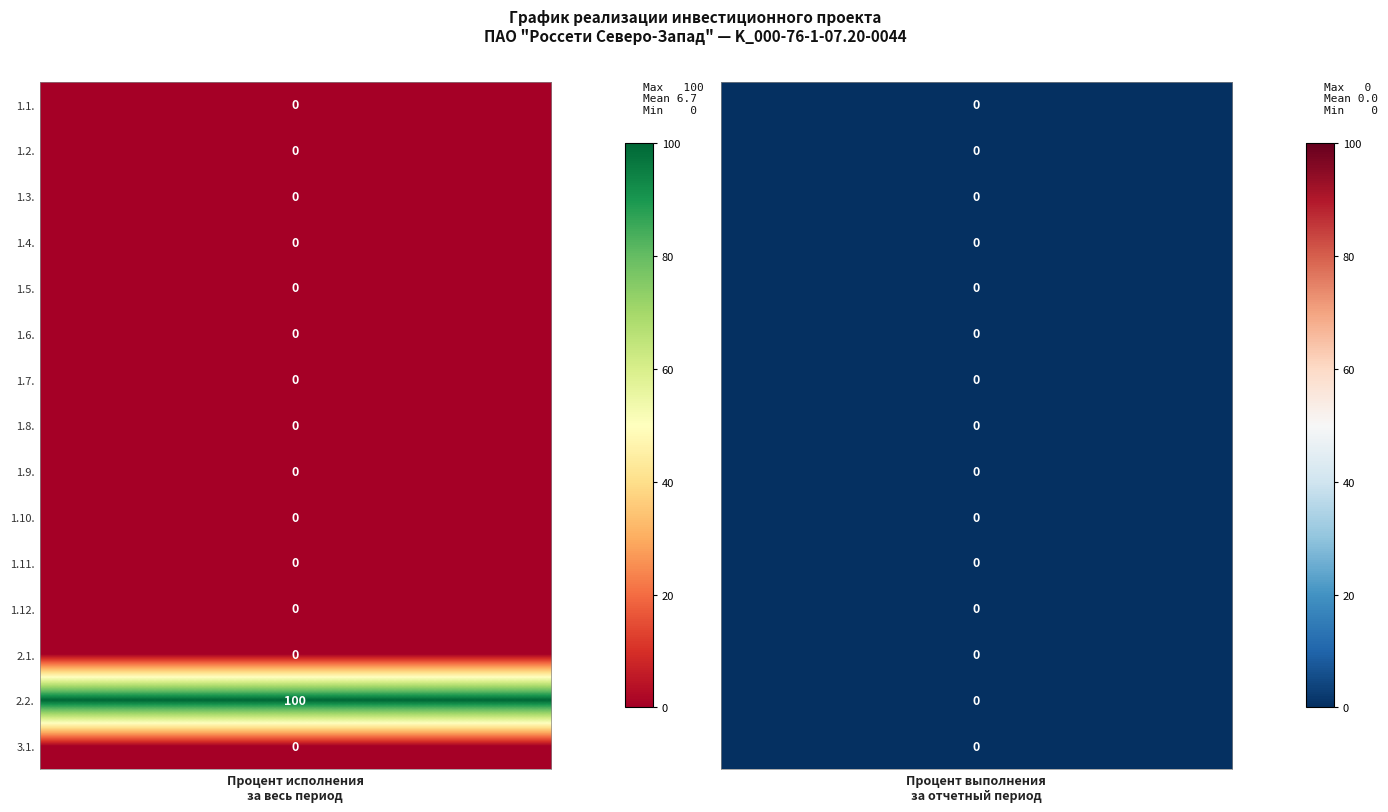

Reading left to right, extract all data points from this chart.

1.1.: 0	0
1.2.: 0	0
1.3.: 0	0
1.4.: 0	0
1.5.: 0	0
1.6.: 0	0
1.7.: 0	0
1.8.: 0	0
1.9.: 0	0
1.10.: 0	0
1.11.: 0	0
1.12.: 0	0
2.1.: 0	0
2.2.: 100	0
3.1.: 0	0